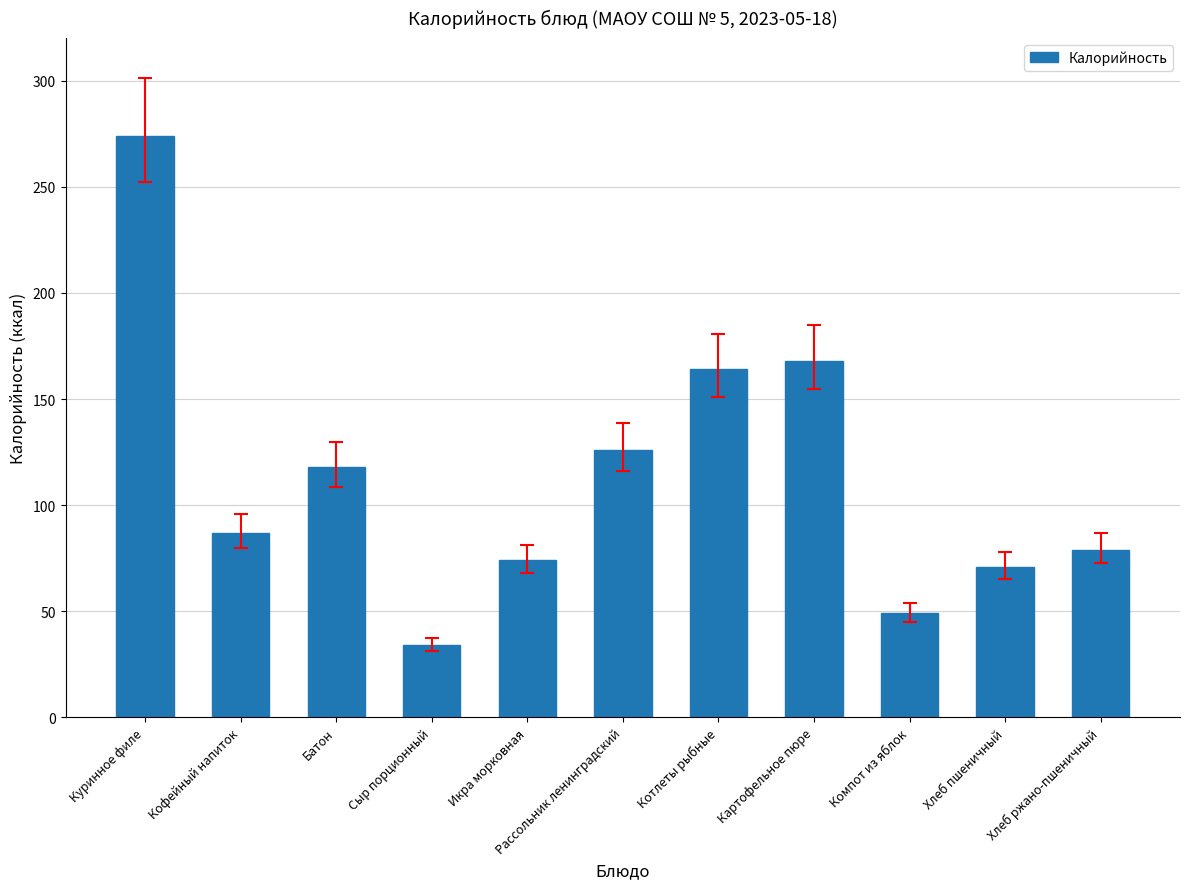

What is the average value?

113